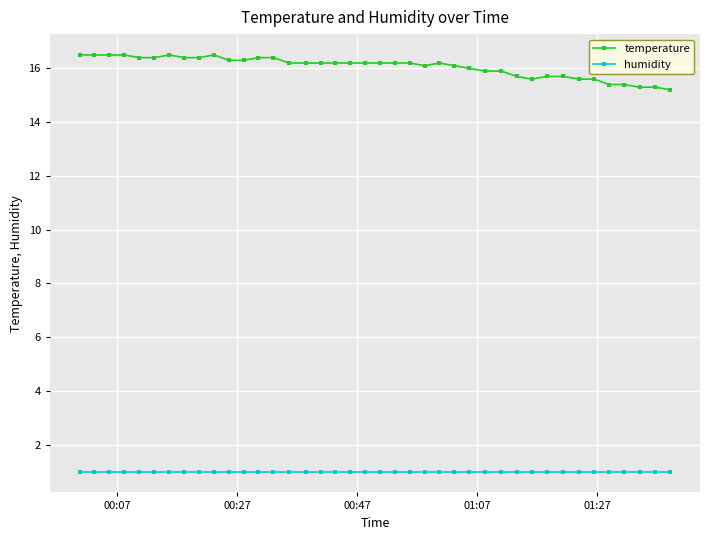

What is the minimum value for temperature?

15.2